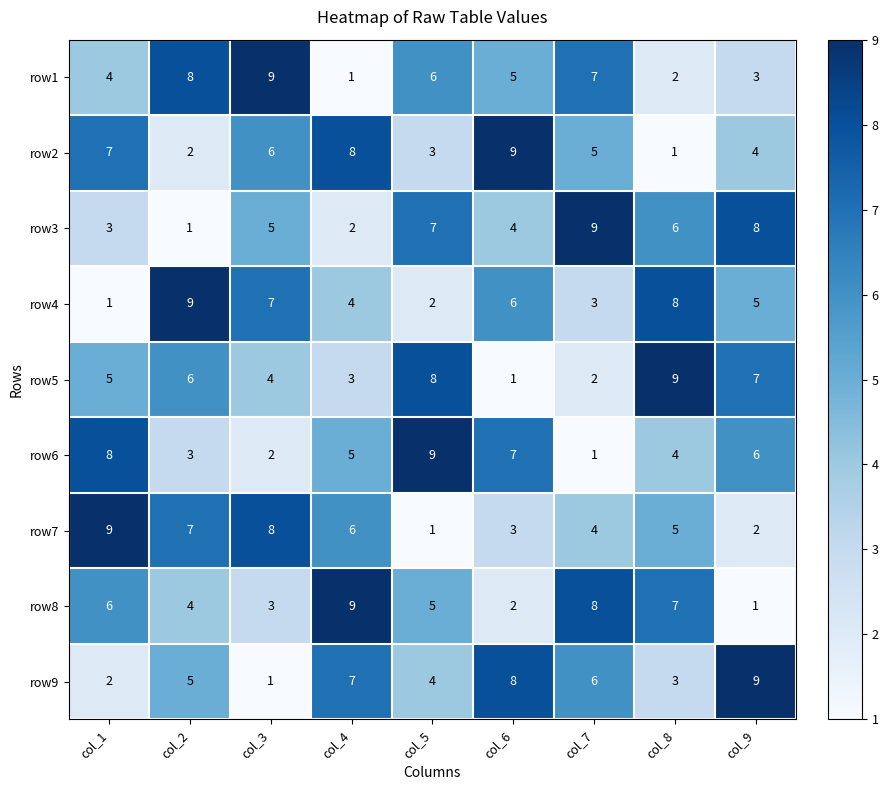

What is the difference between the second highest and second lowest values in the row4 series?

6